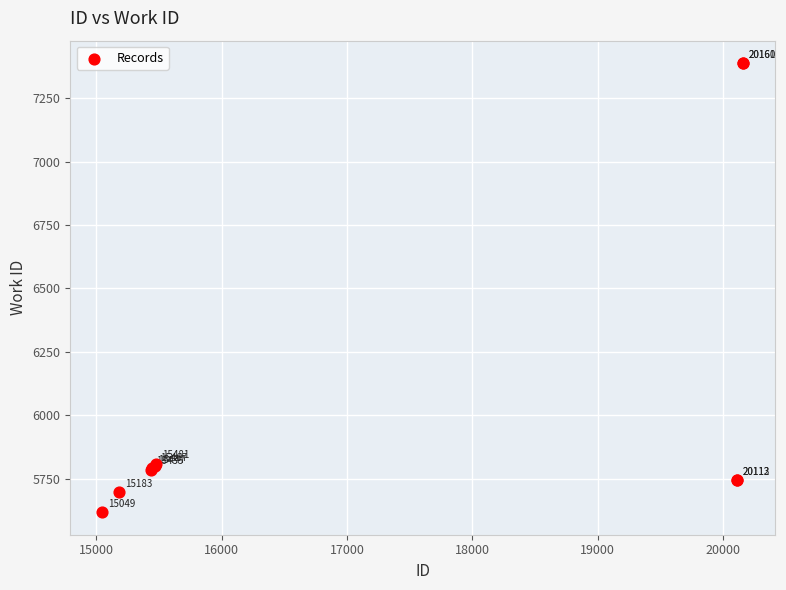

What Y value in the scatter plot is closest to 6502?

5809